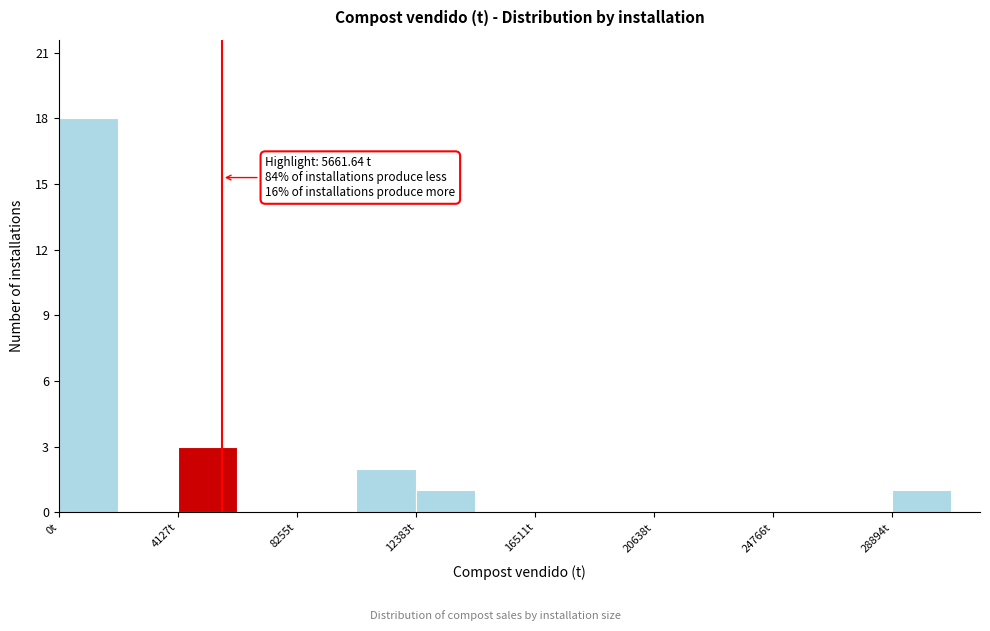

Over which range of the x-axis is the bar tallest?

0 to 2000